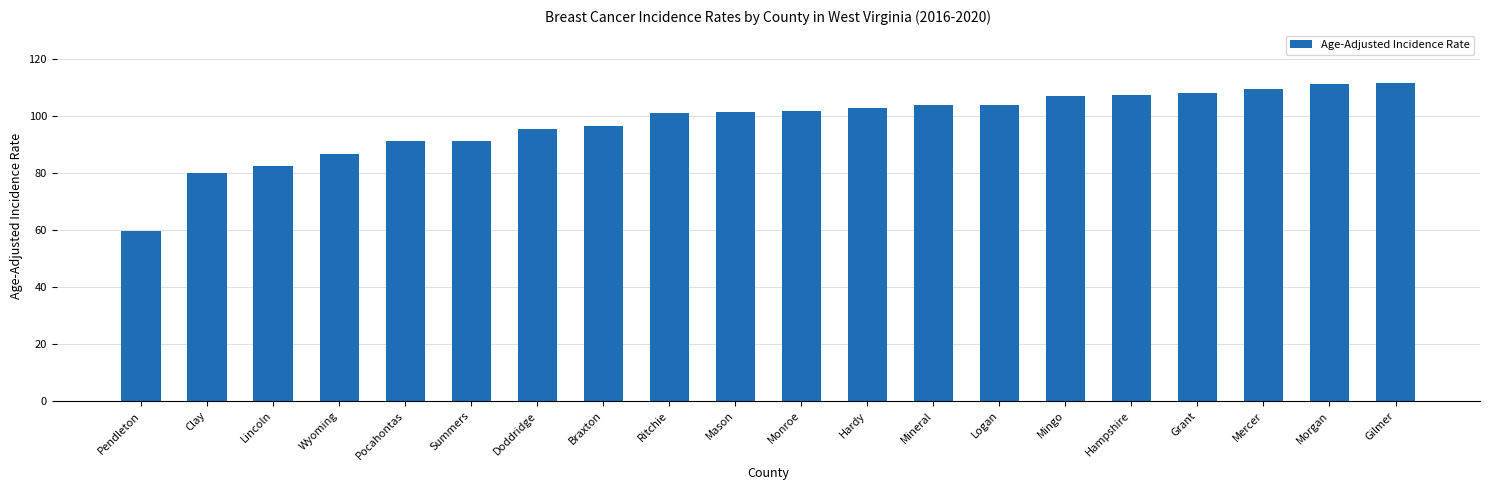

What is the value of the 12th bar from the left?

102.6